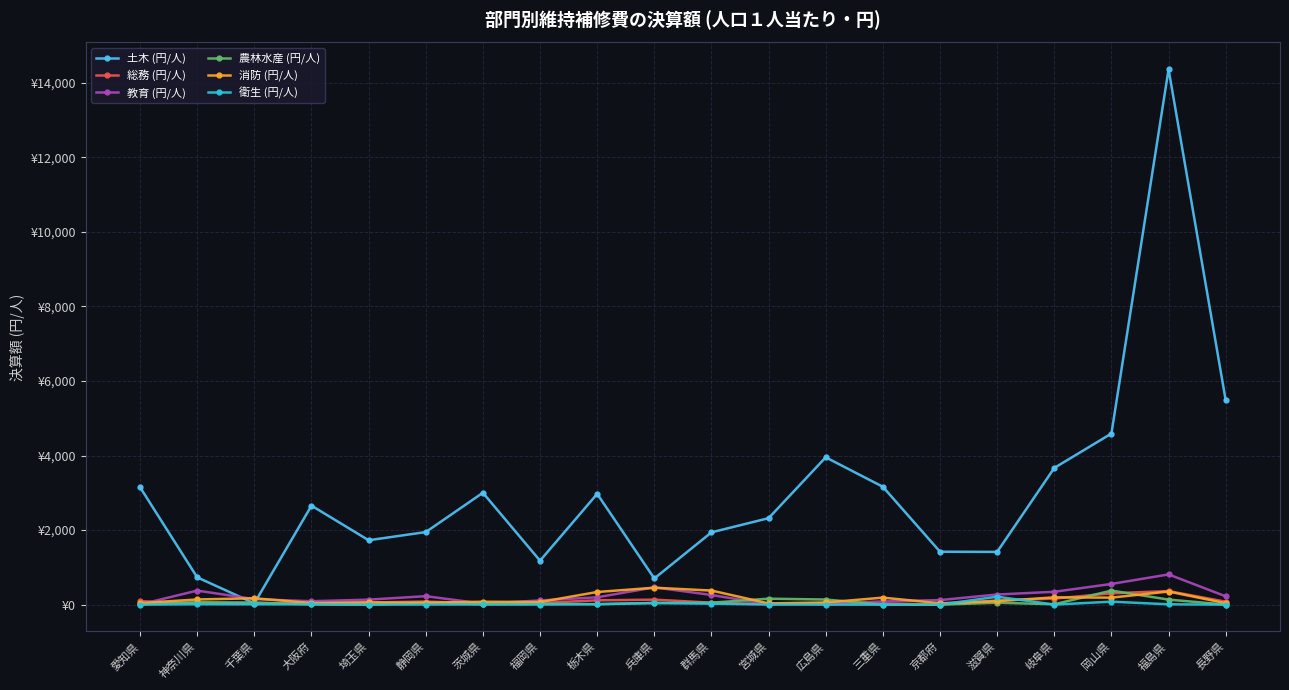

How many times do 農林水産 (円/人) and 消防 (円/人) cross each other?

4